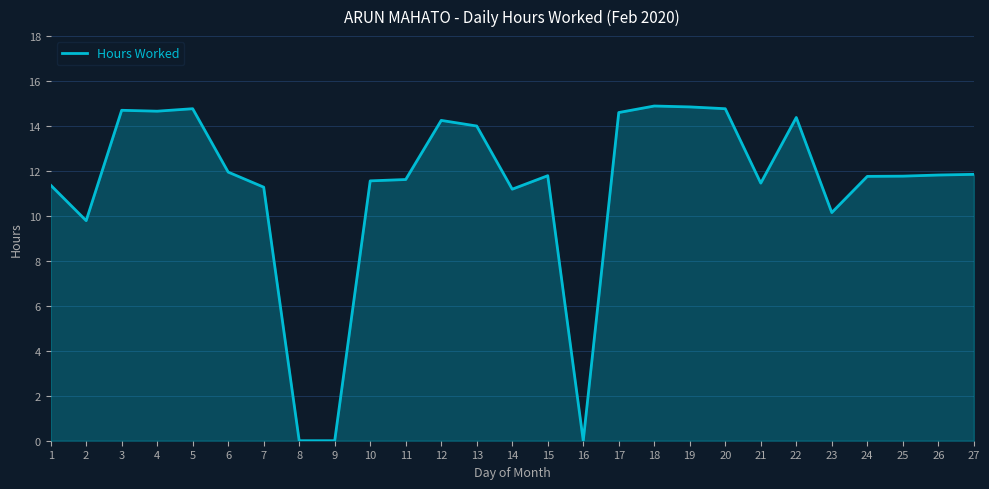

What is the maximum value shown in the chart?

14.9